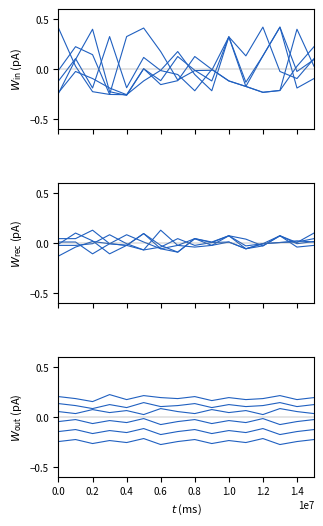

How many categories are shown in the chart?

16